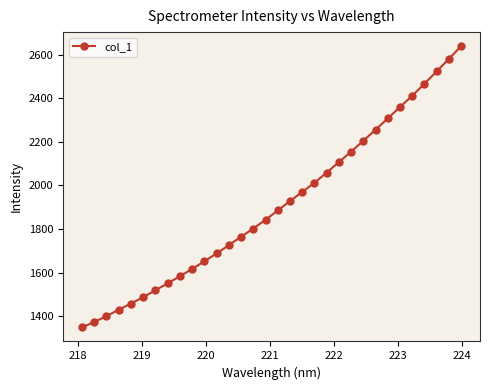

What is the smallest value displayed?

1348.5